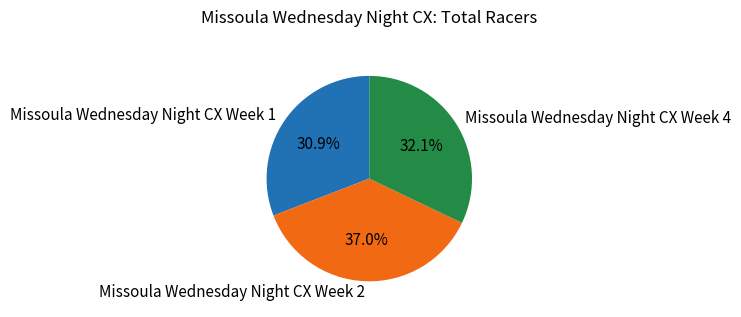

Combined, do Missoula Wednesday Night CX Week 2 and Missoula Wednesday Night CX Week 1 account for over 50%?

Yes